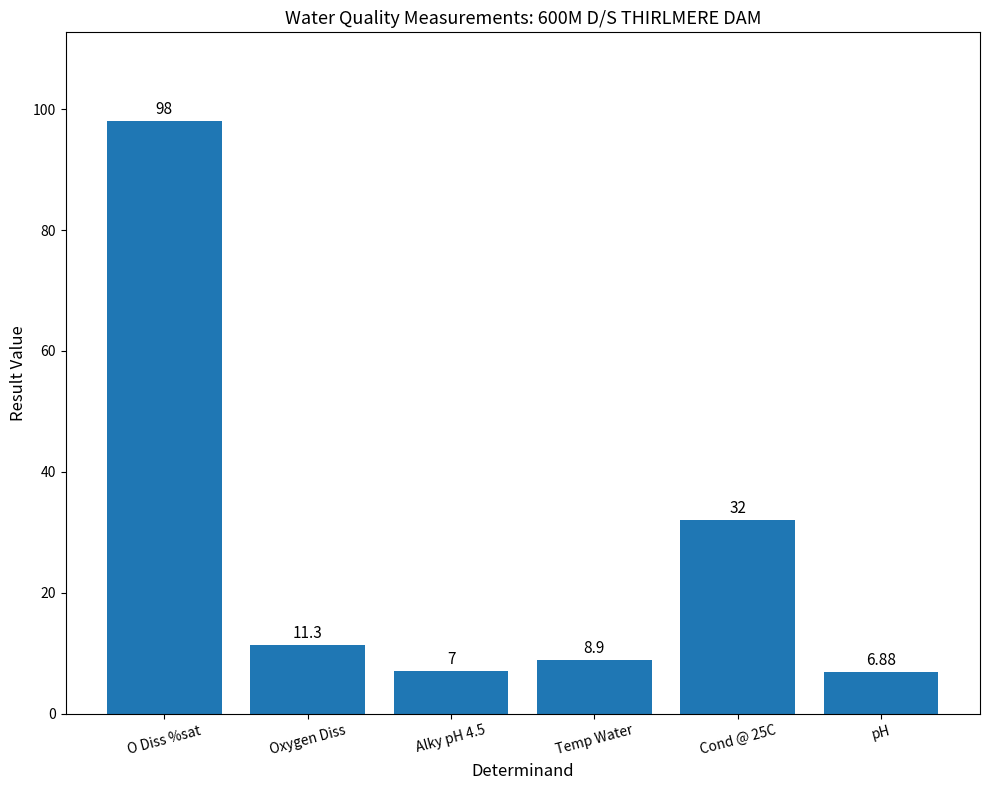

How many data points does each series have?

6